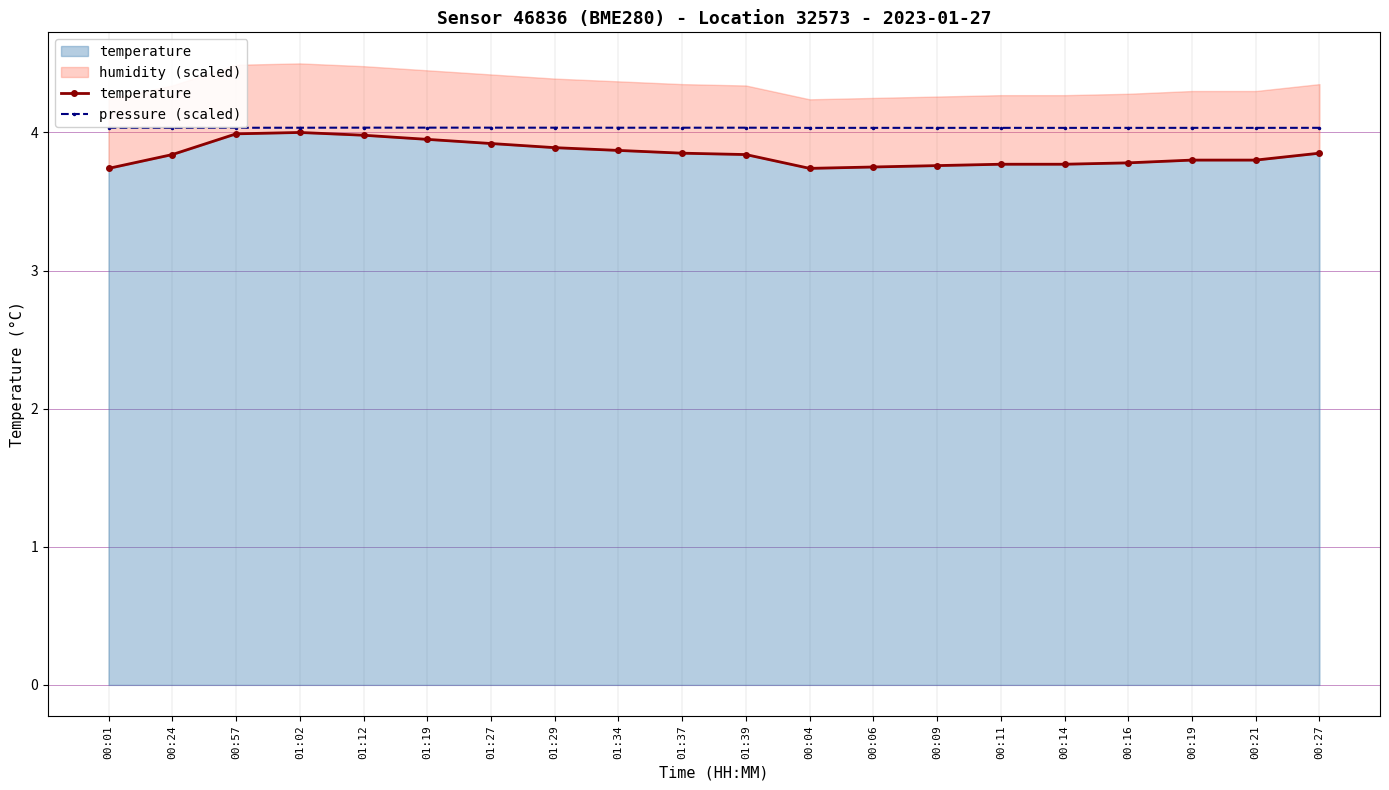

True or false: temperature and pressure (scaled) intersect in this chart.

False